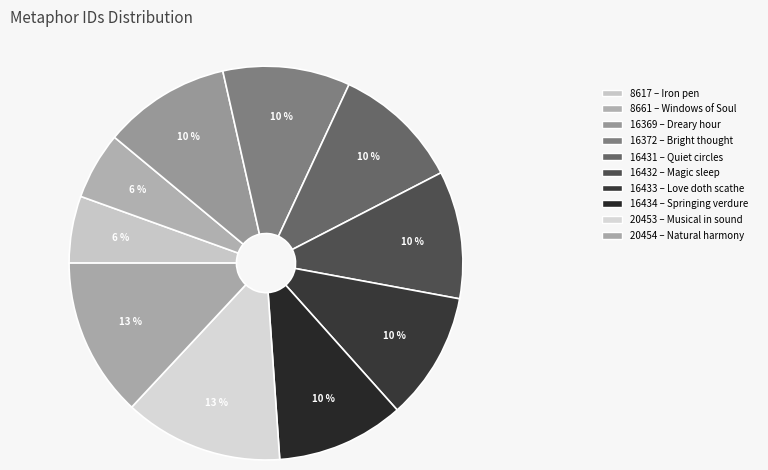

Count the number of slices in the pie.

10